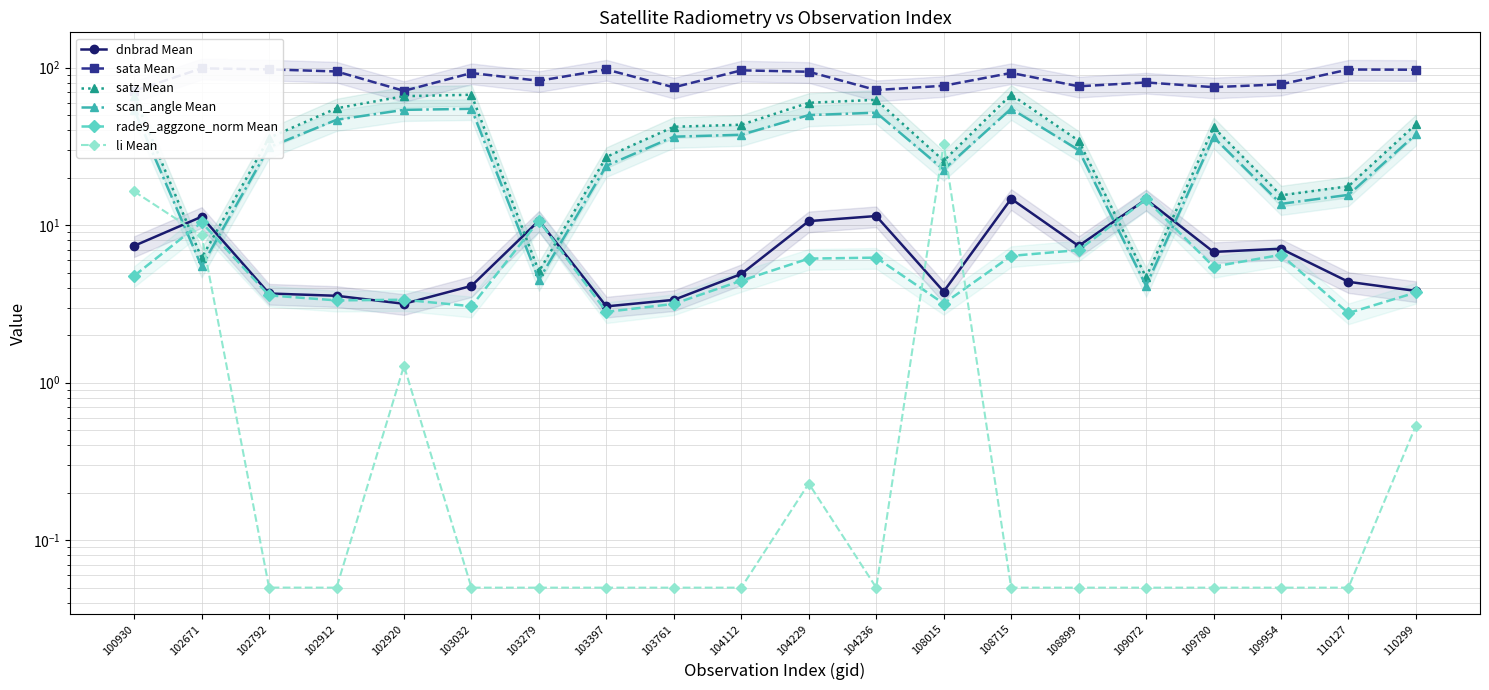

True or false: dnbrad Mean and sata Mean intersect in this chart.

False